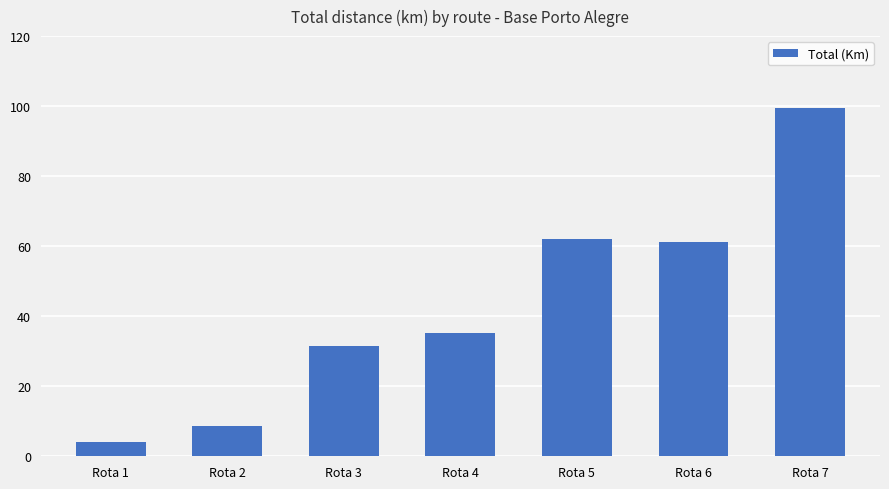

What is the greatest value displayed?

99.6